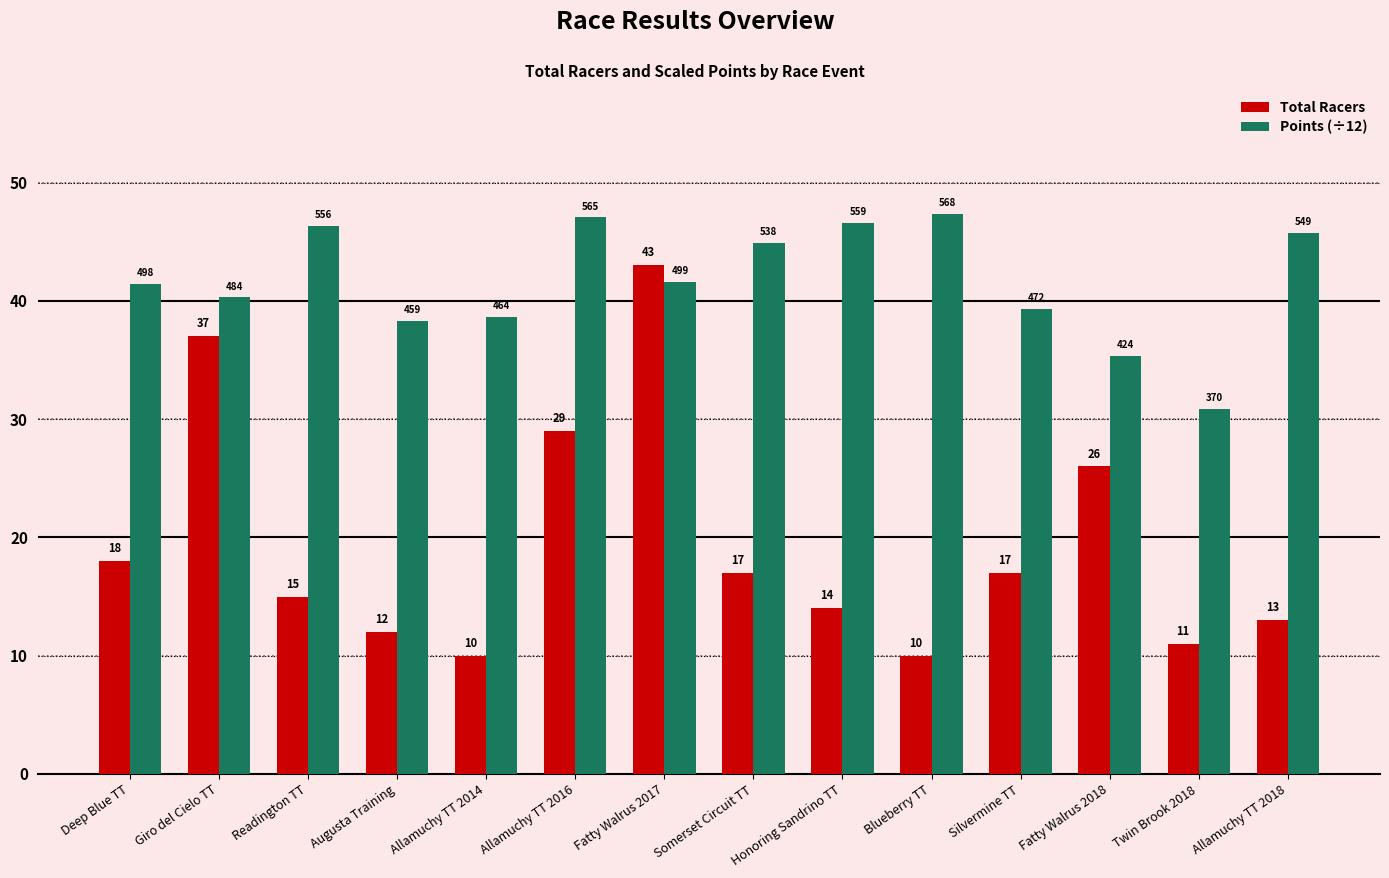

What is the label of the 2nd bar from the right?

Twin Brook 2018